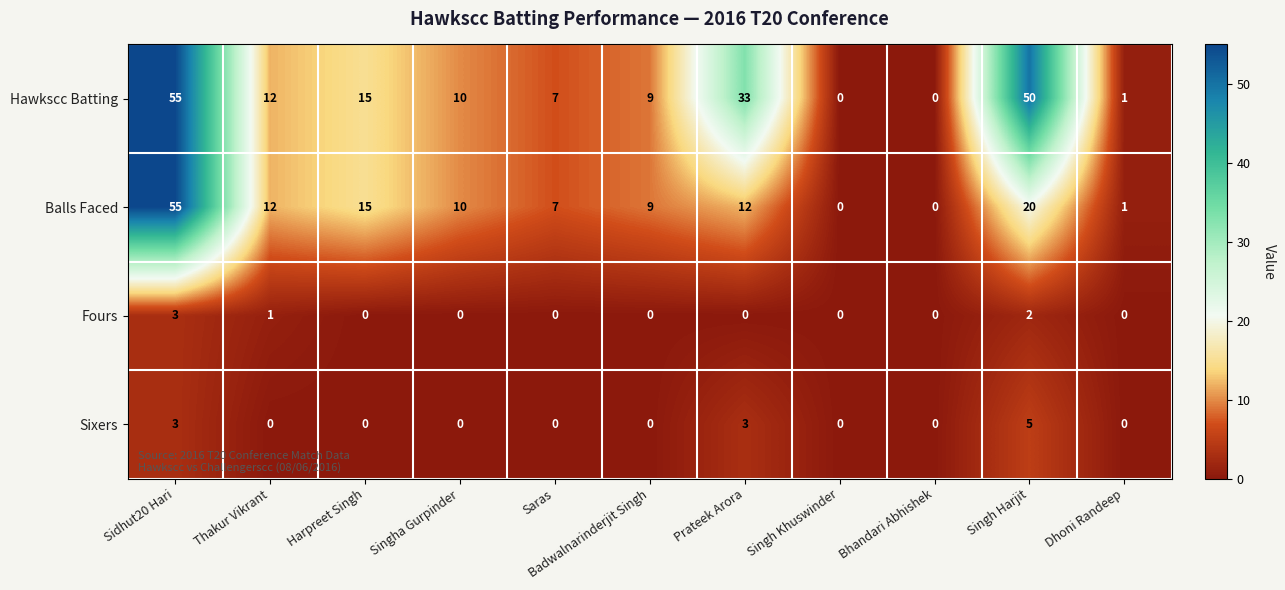

At which label is Fours closest to 1?

Thakur Vikrant